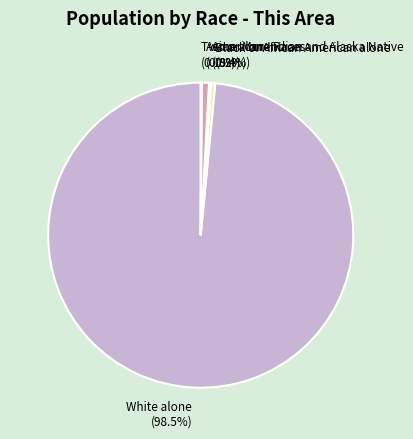

What is the majority slice?

White alone (98.5%)